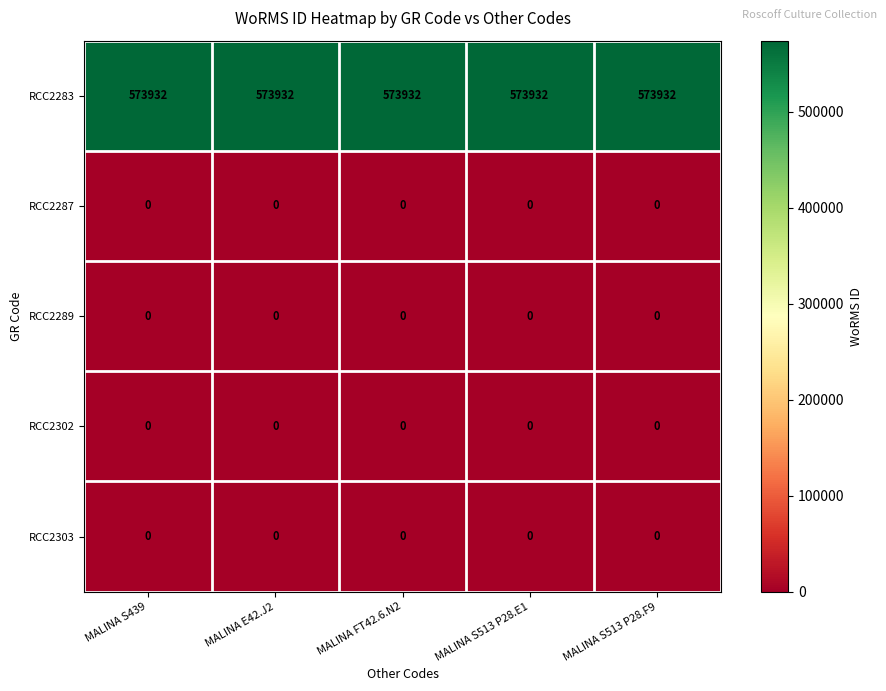

Which series has the largest total across all categories?

RCC2283